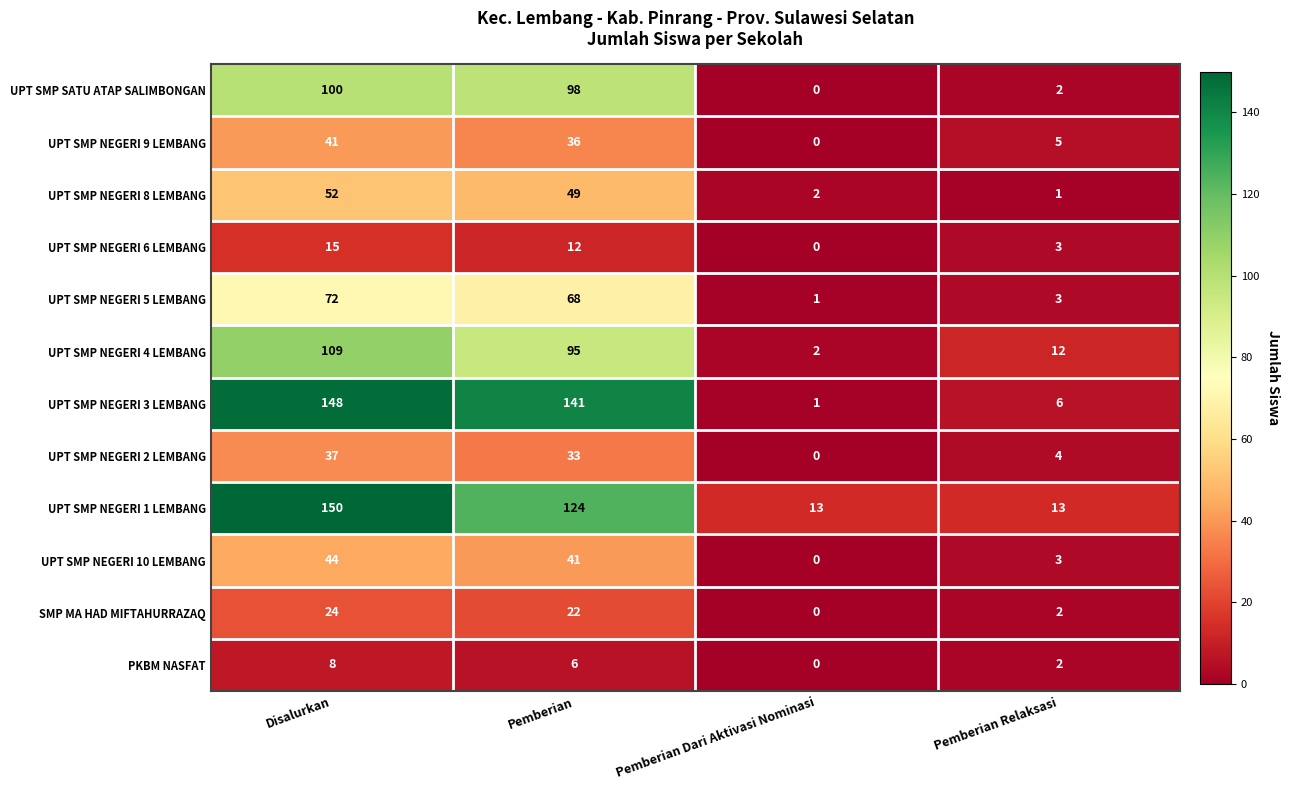

True or false: UPT SMP NEGERI 10 LEMBANG has a value of 1 at Pemberian Relaksasi.

False